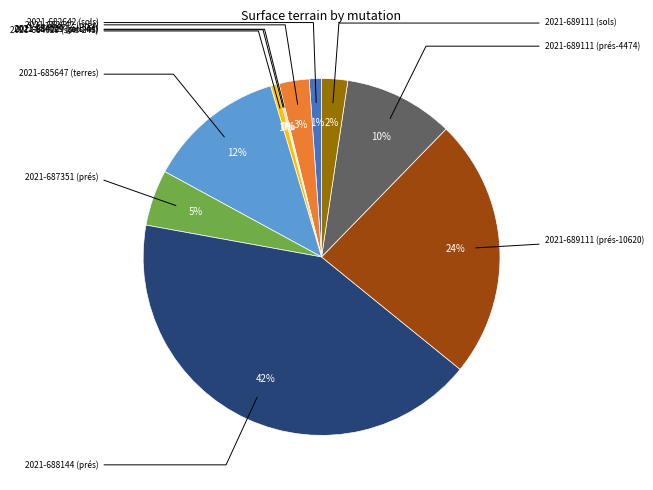

To the nearest percent, what is the difference between the largest and smallest slice percentages?

42%